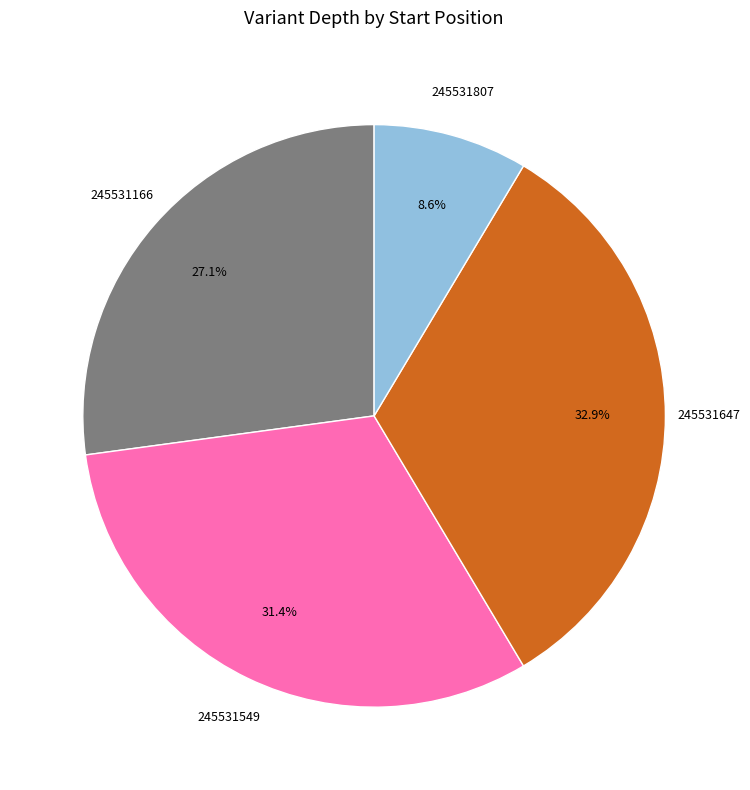

How many slices are in this pie chart?

4